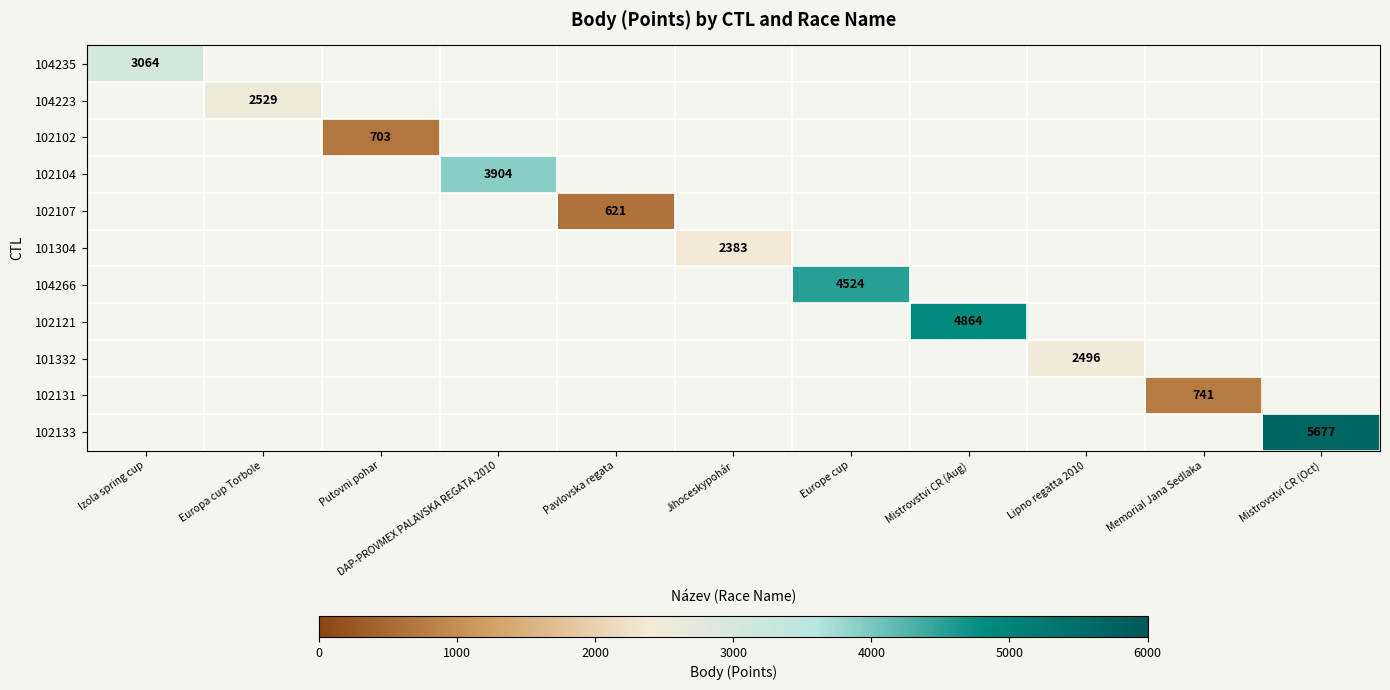

How many values in 104223 are above zero?

1